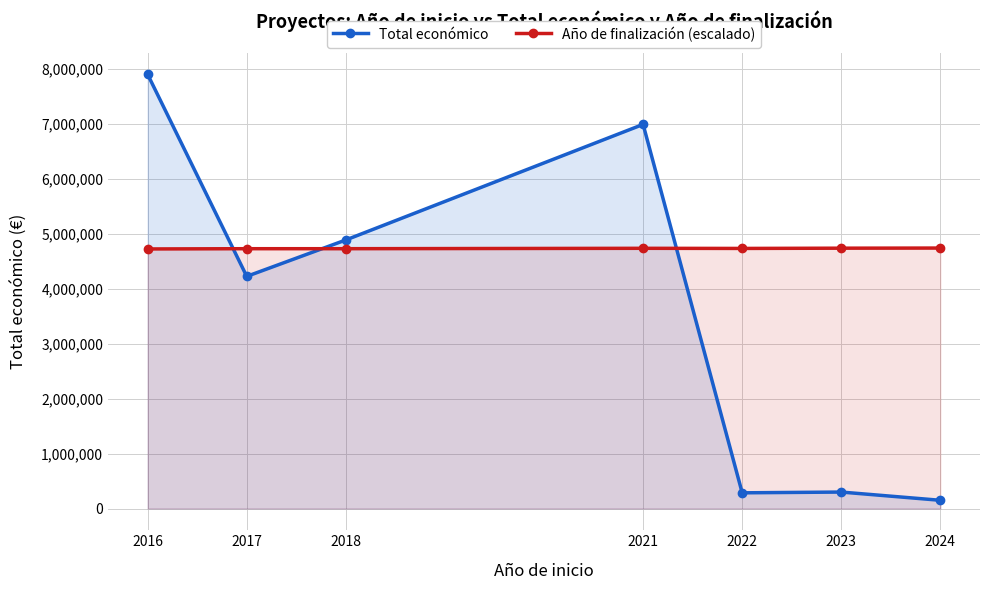

Where does the Total económico series first go above 4222425?

2016